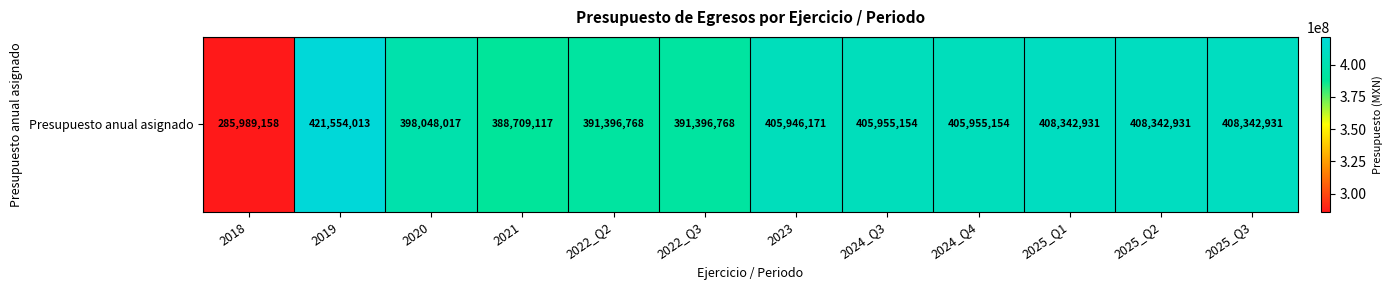

What is the change in value from 2018 to 2025_Q2?

+122353773